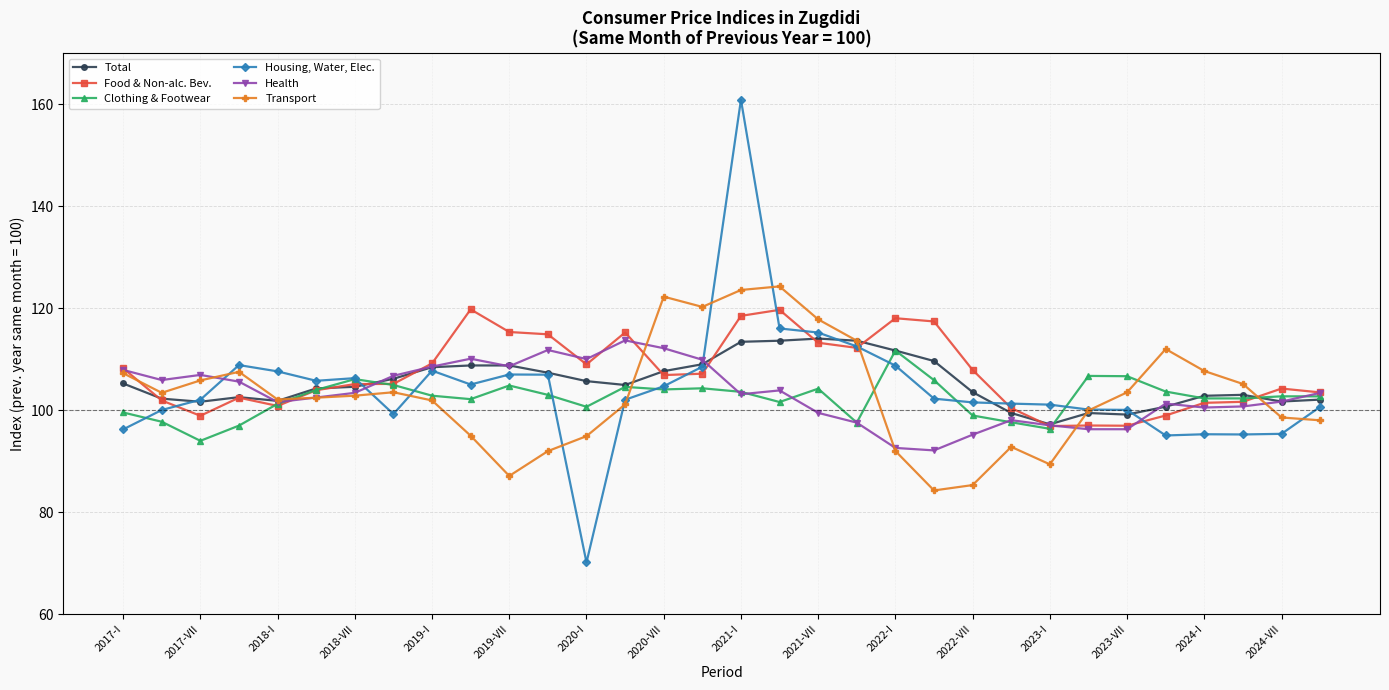

Does the chart have visible grid lines?

Yes